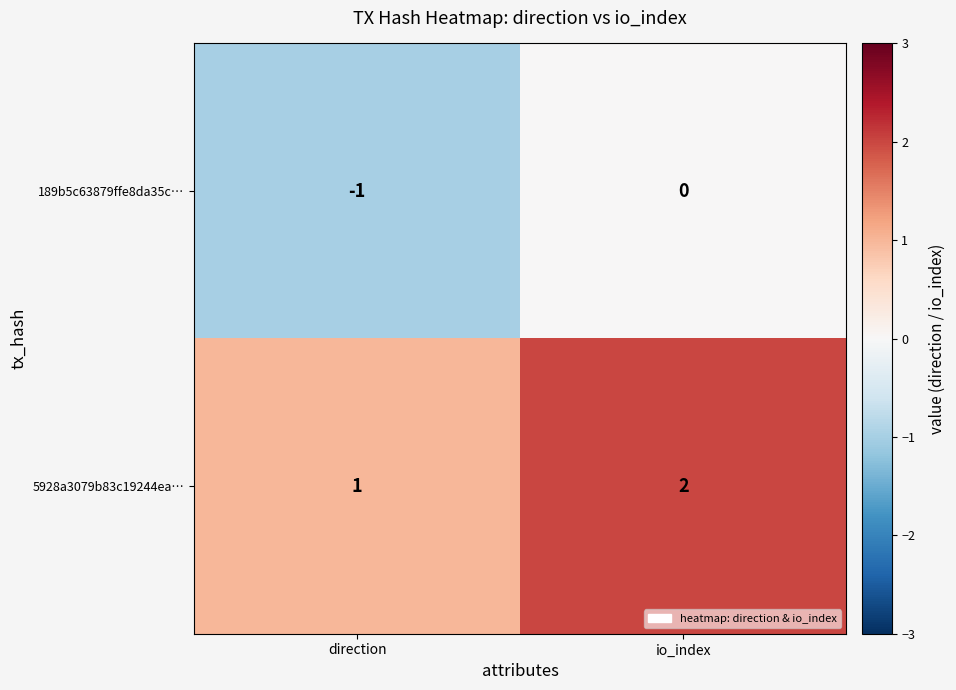

What is the difference between the highest and lowest values at io_index?

2